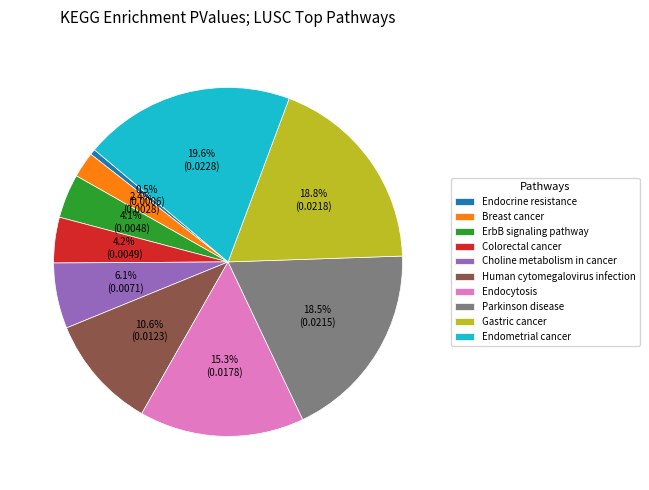

To the nearest percent, what is the difference between the Gastric cancer and Breast cancer slice percentages?

16%